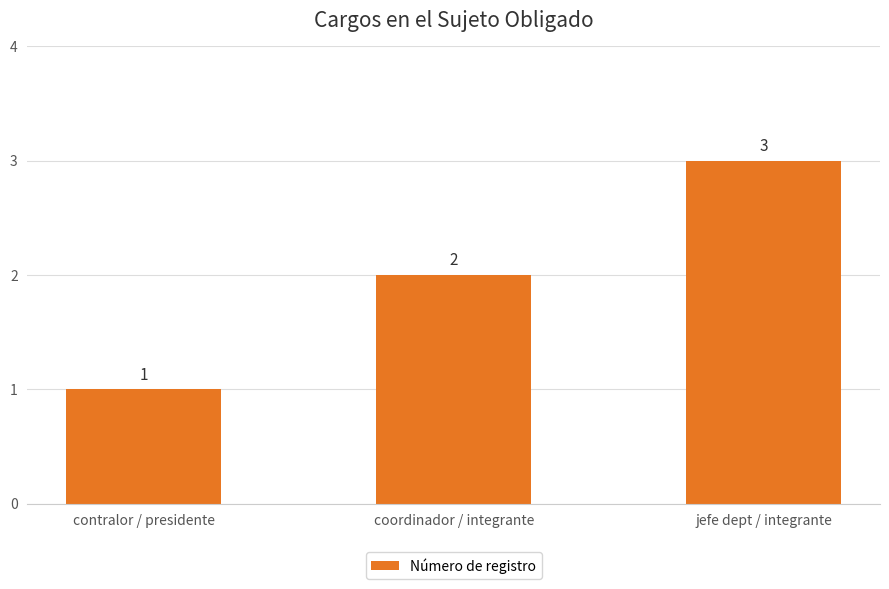

What is the maximum value shown in the chart?

3